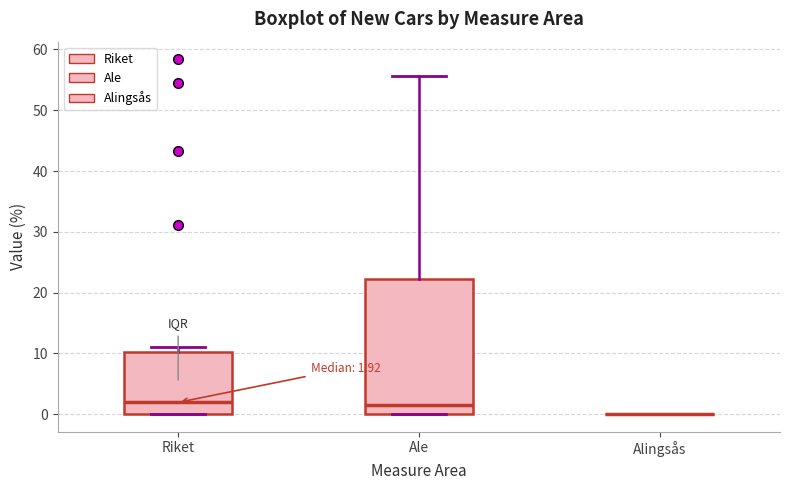

Comparing the boxes themselves (not the whiskers), which one is the tallest?

Ale